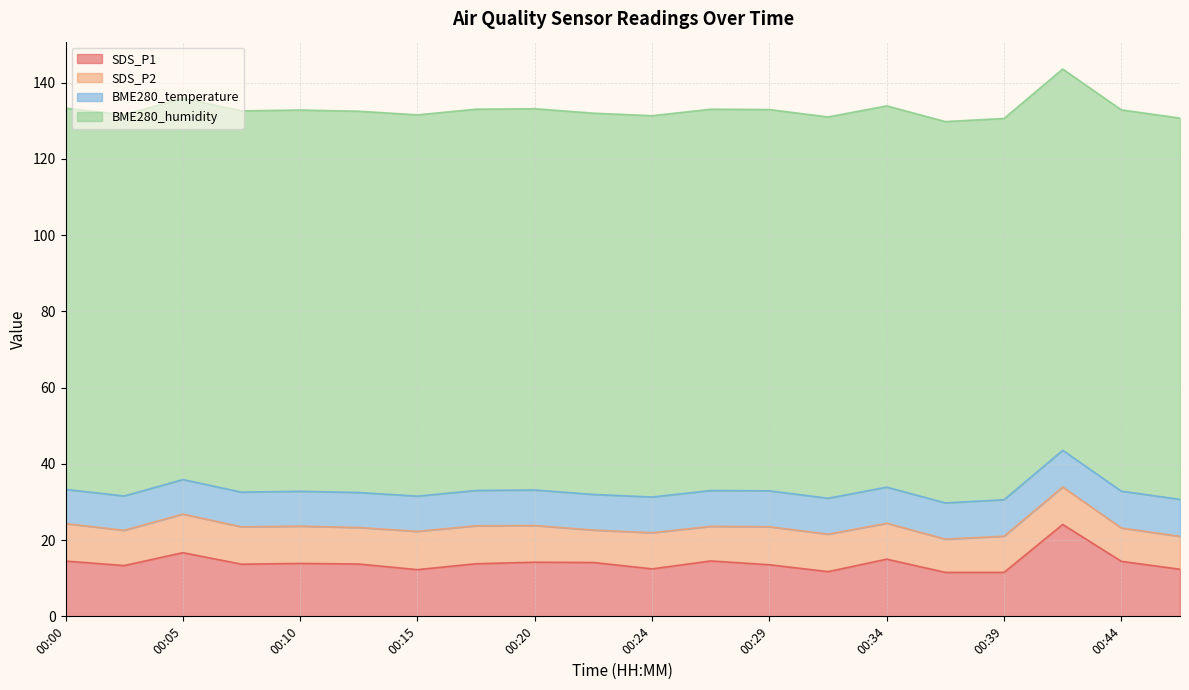

What is the maximum value for SDS_P1?

24.1